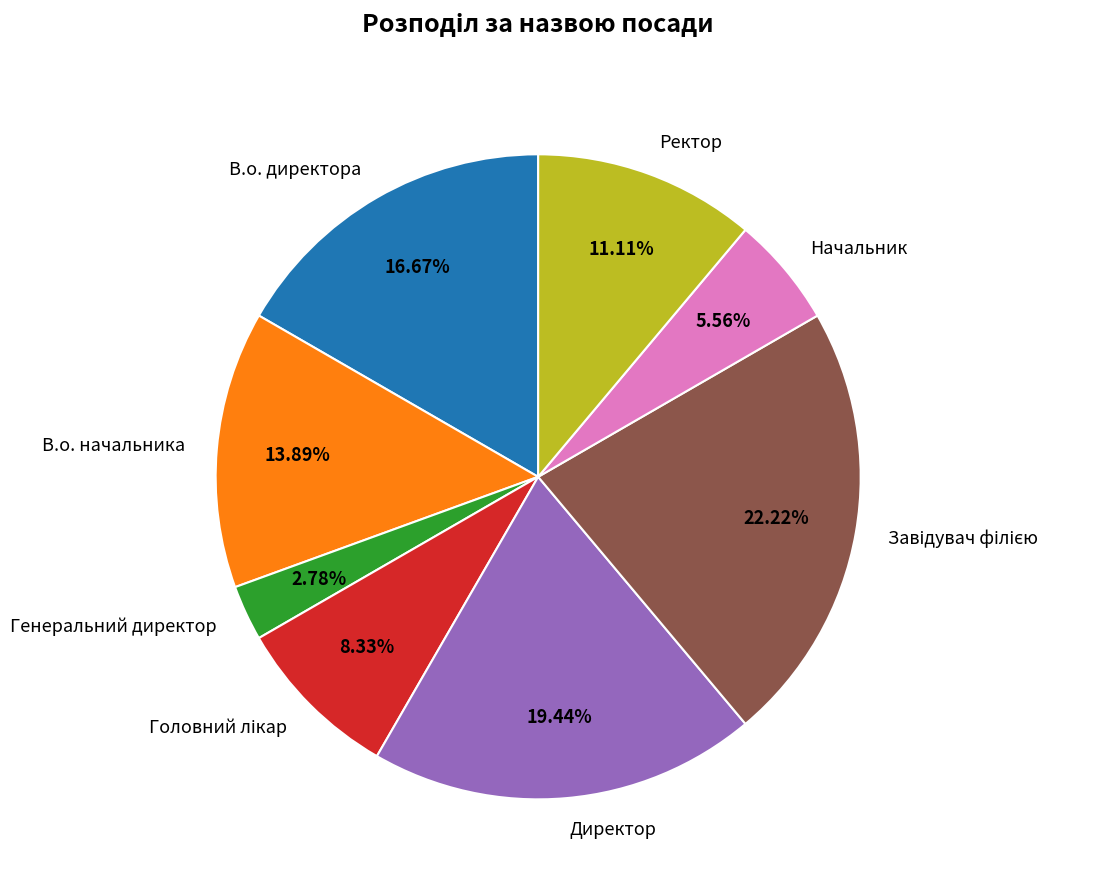

What percentage is the Директор slice, to the nearest percent?

19%